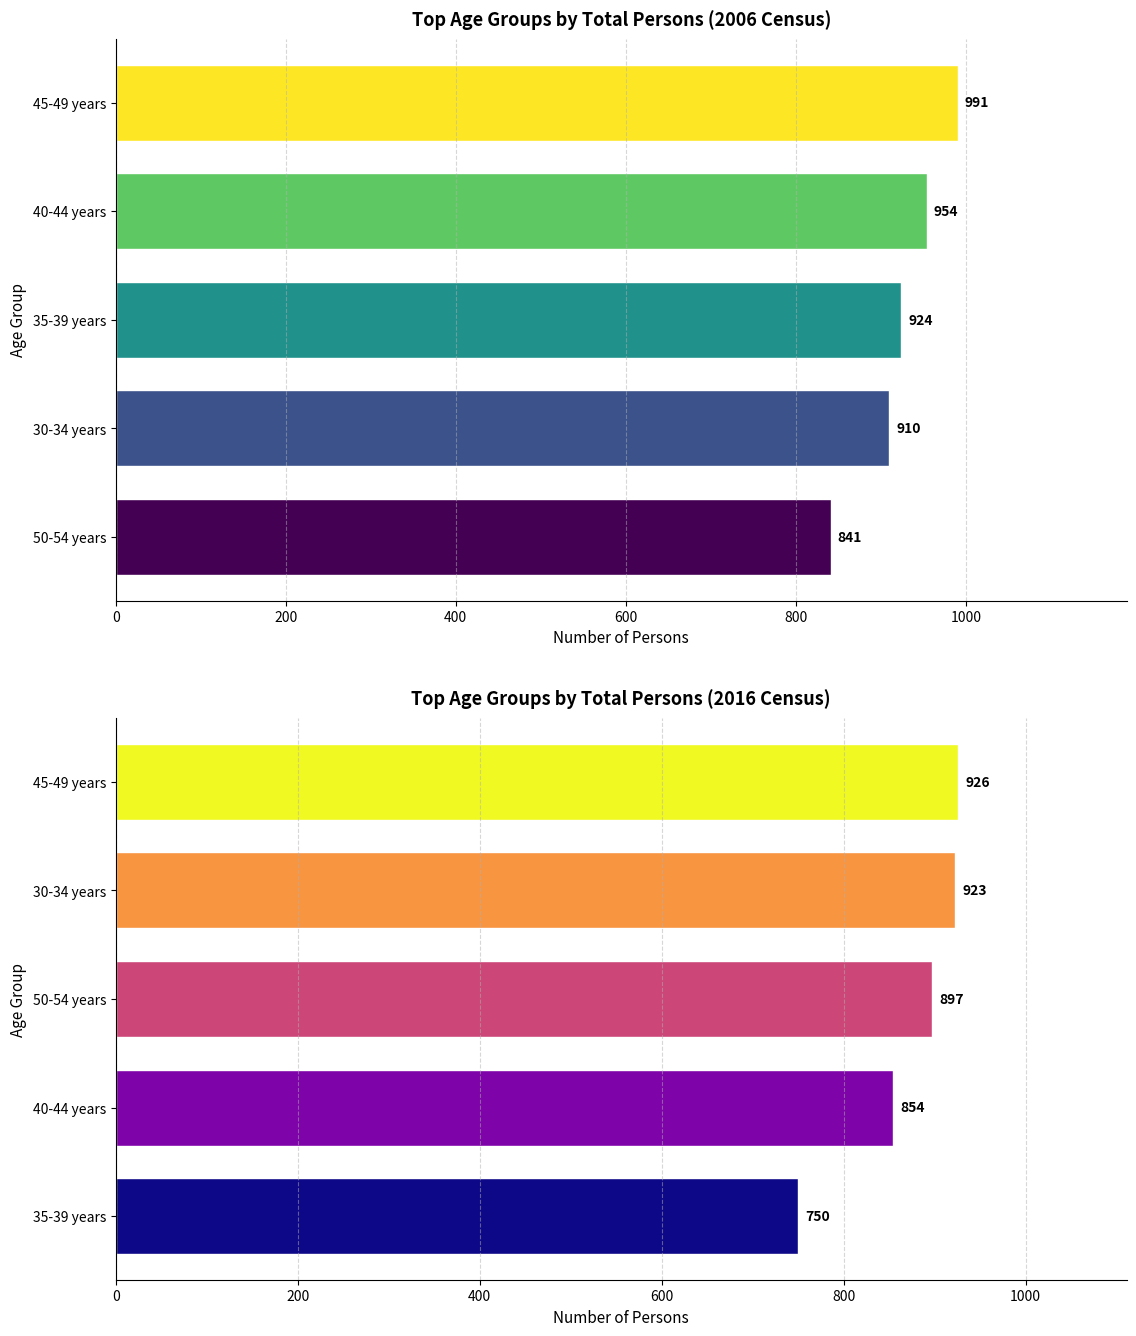

Reading left to right, transcribe all the data shown in this chart.

Persons 2006: 841	910	924	954	991
Persons 2016: 750	854	897	923	926